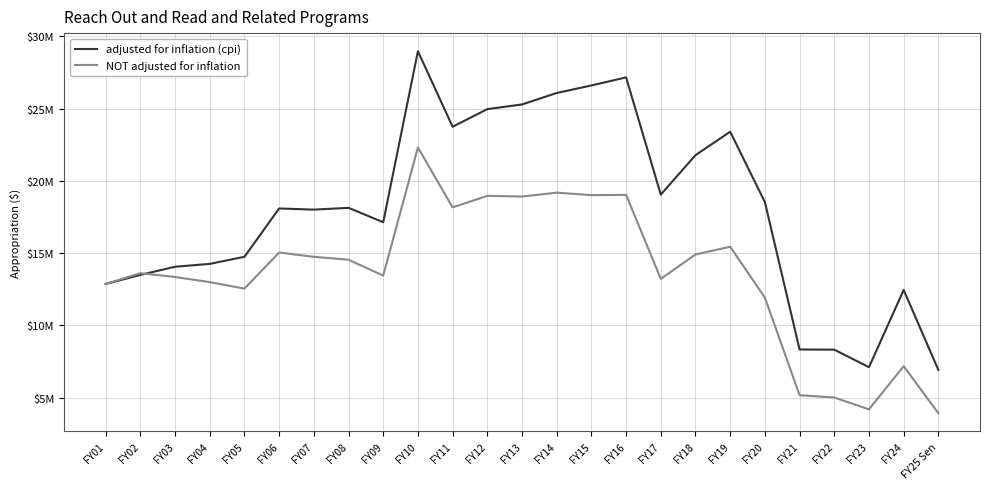

Reading left to right, list all the values displayed in this chart.

adjusted for inflation (cpi): 12859190	13489935	14054312	14252447	14743025	18090543	18009957	18133928	17137979	28979837	23747067	24970311	25291980	26087737	26608957	27166694	19049191	21781626	23404265	18532301	8325576	8312380	7099567	12448349	6908623
NOT adjusted for inflation: 12859190	13609190	13344521	12990315	12539190	15042000	14742000	14541999	13441999	22314890	18164890	18964890	18914890	19186633	19011633	19032568	13215495	14902433	15439826	11916097	5158403	5000000	4178312	7168316	3909074